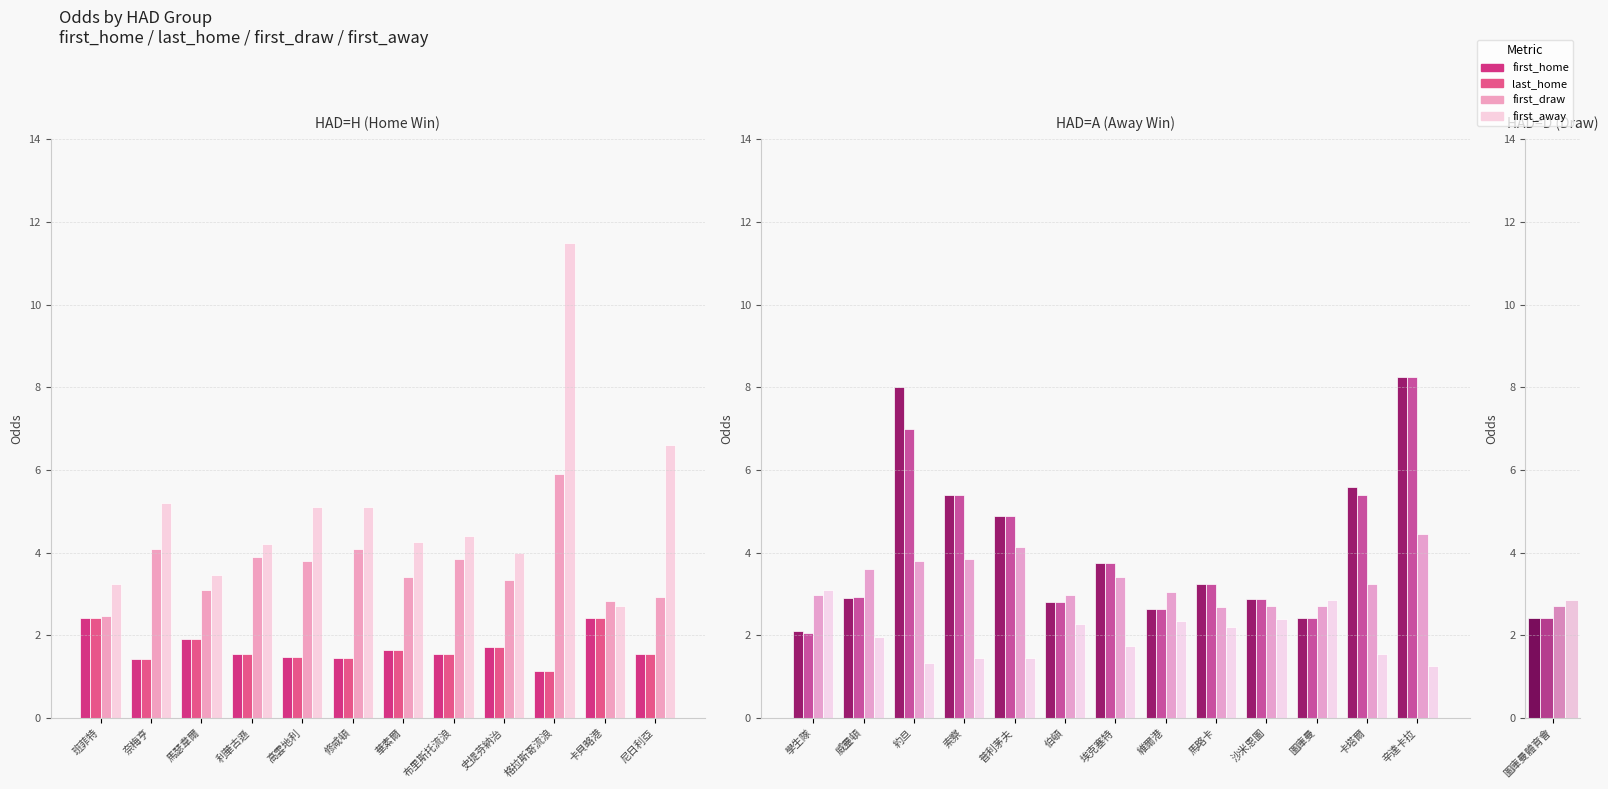

Does the chart contain stacked bars?

No